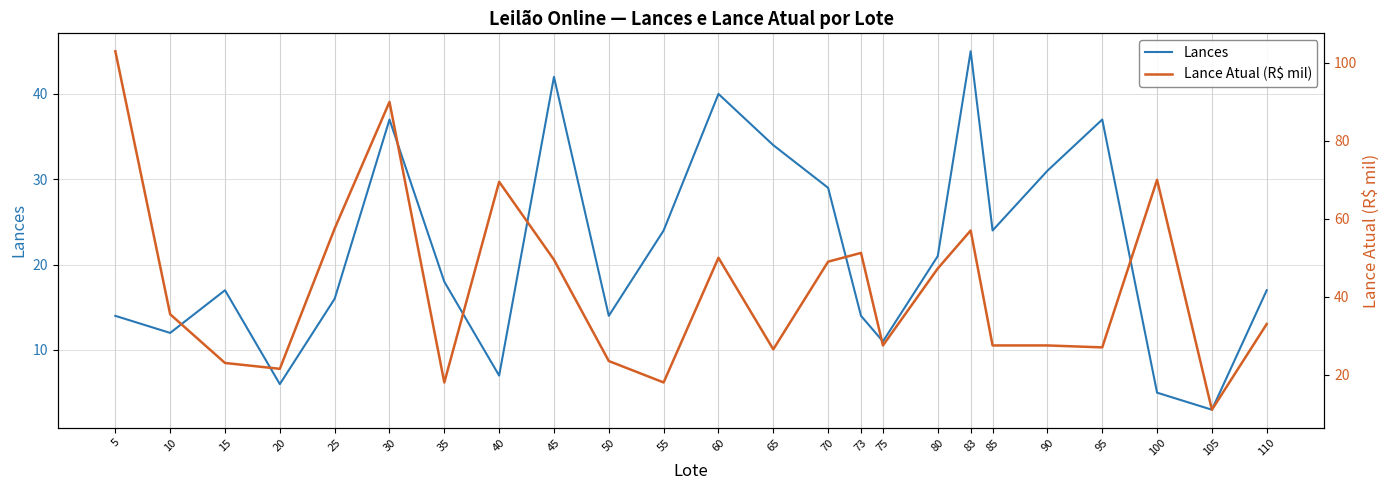

Which series ends up on top after the final intersection of Lance Atual (R$ mil) and Lances?

Lance Atual (R$ mil)